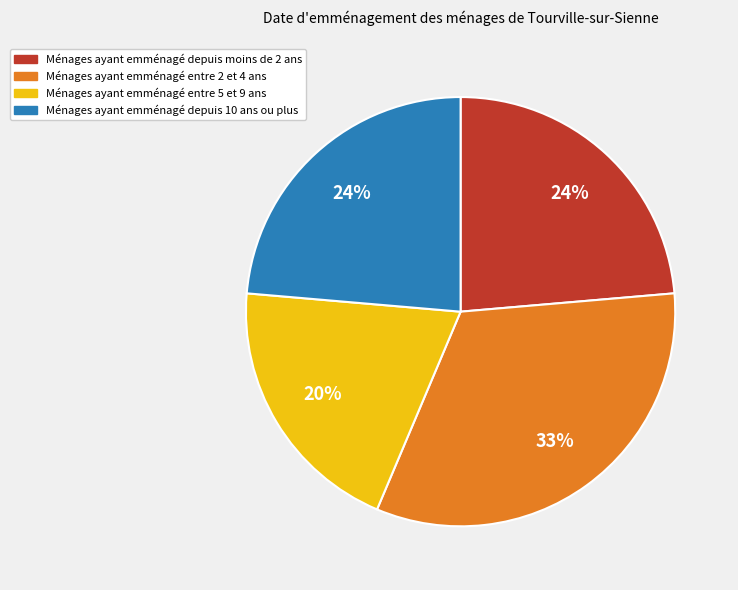

To the nearest percent, what is the difference between the largest and smallest slice percentages?

13%